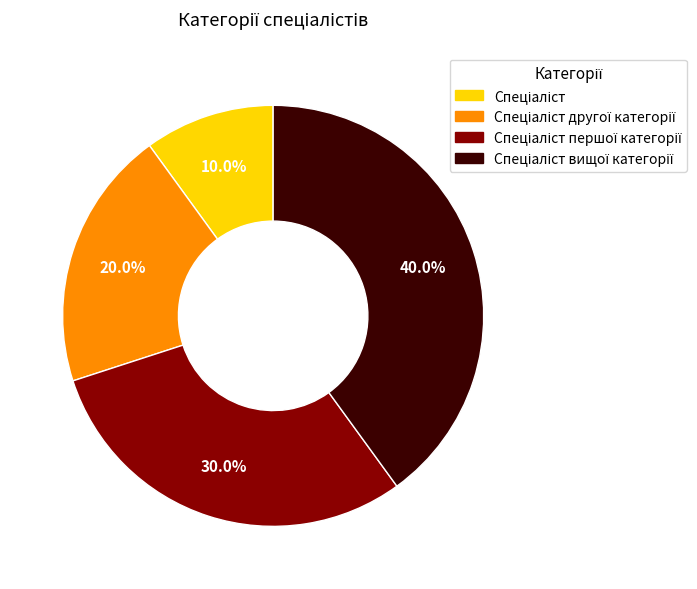

Is there any slice that represents more than half of the pie?

No